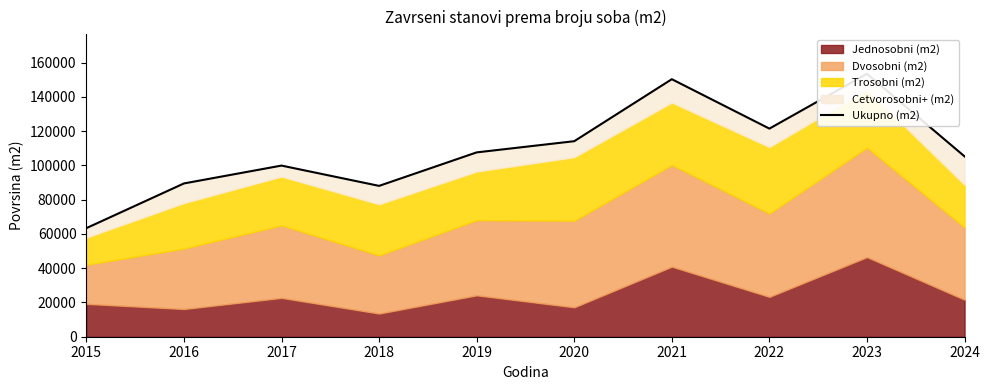

Reading left to right, list all the values displayed in this chart.

63387	89487	99919	88067	107622	114156	150356	121503	153520	105279